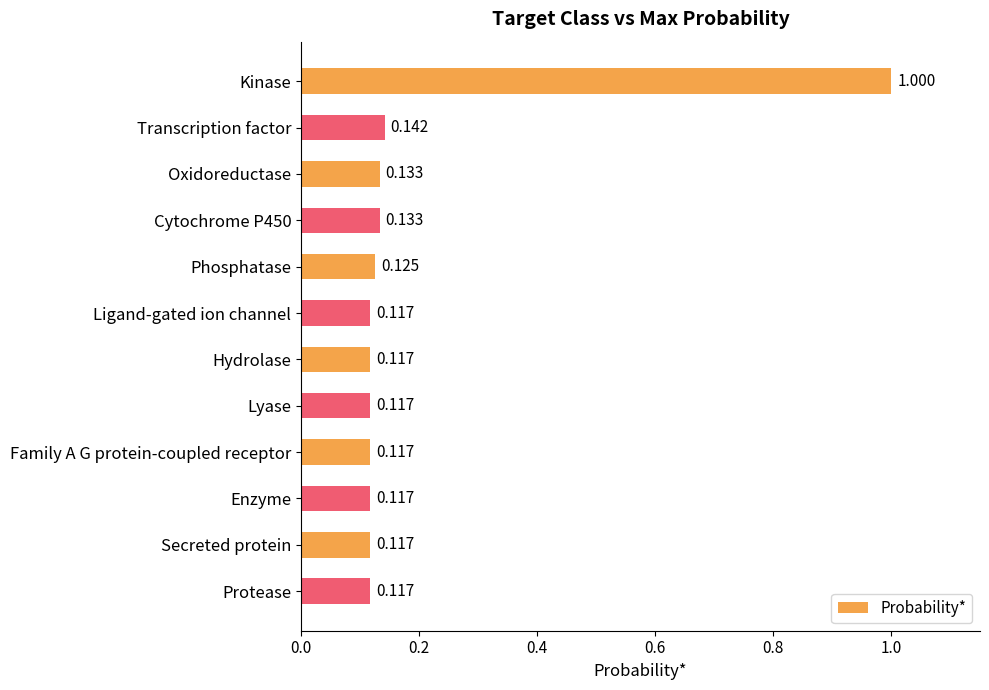

What is the label of the 11th bar from the top?

Secreted protein